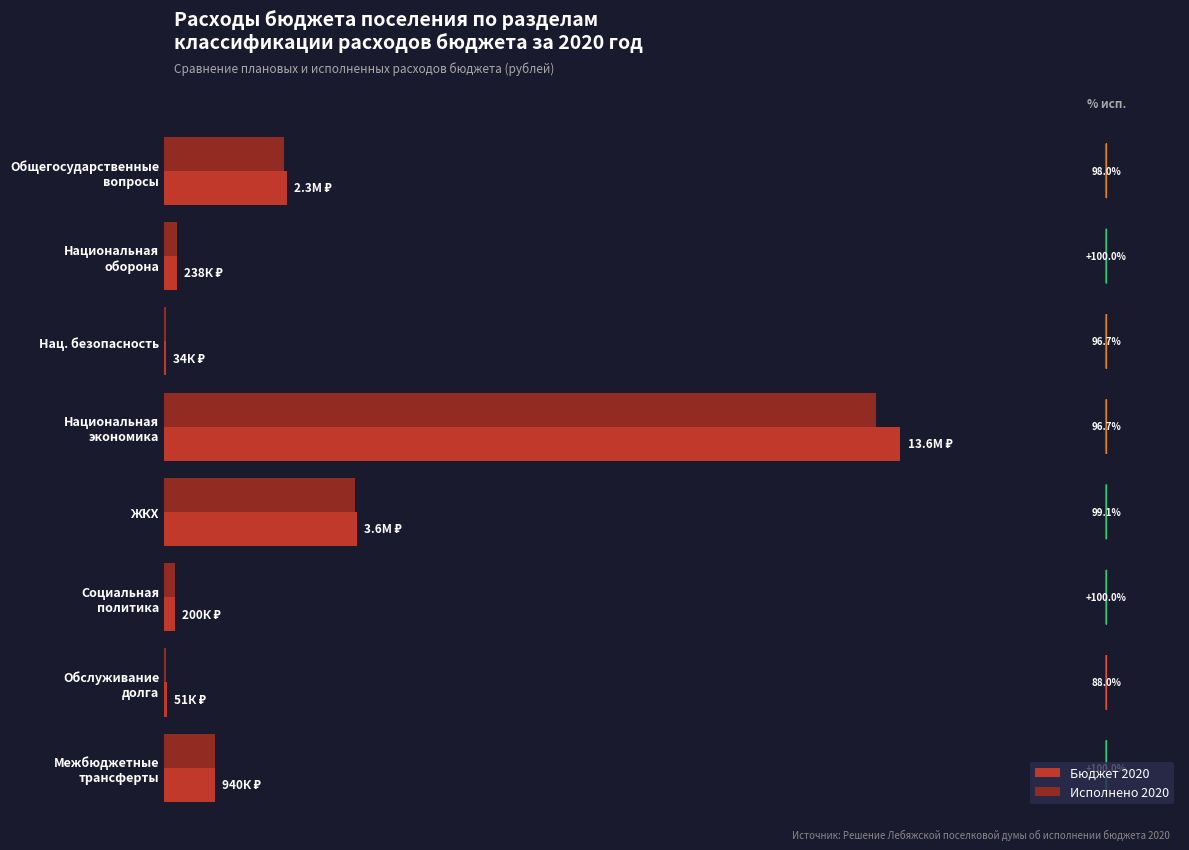

What is the value of the Бюджет 2020 bar at the 6th from the left?

200356.3